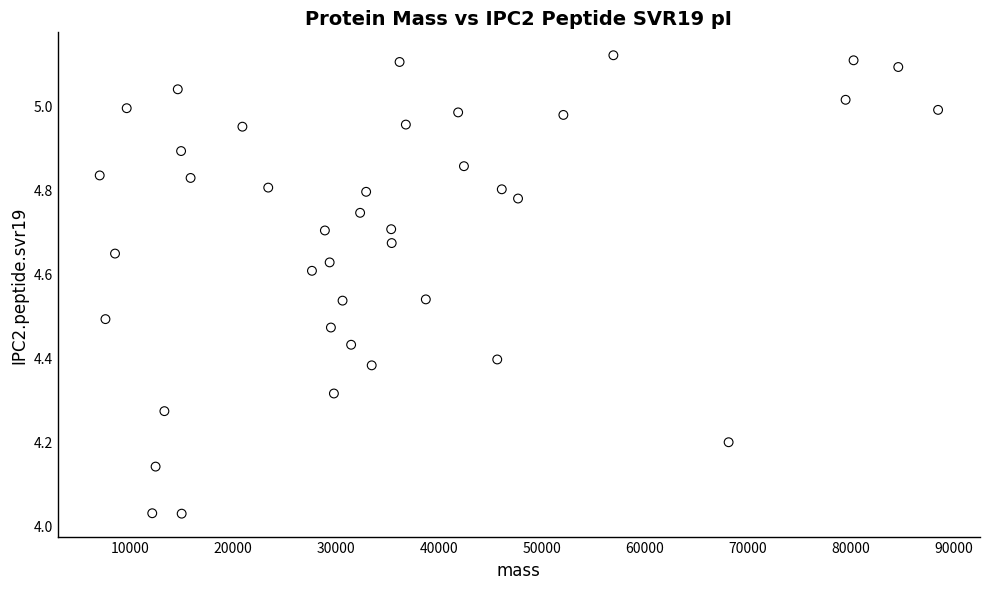

What is the range of X values (max minus min)?

81409.5